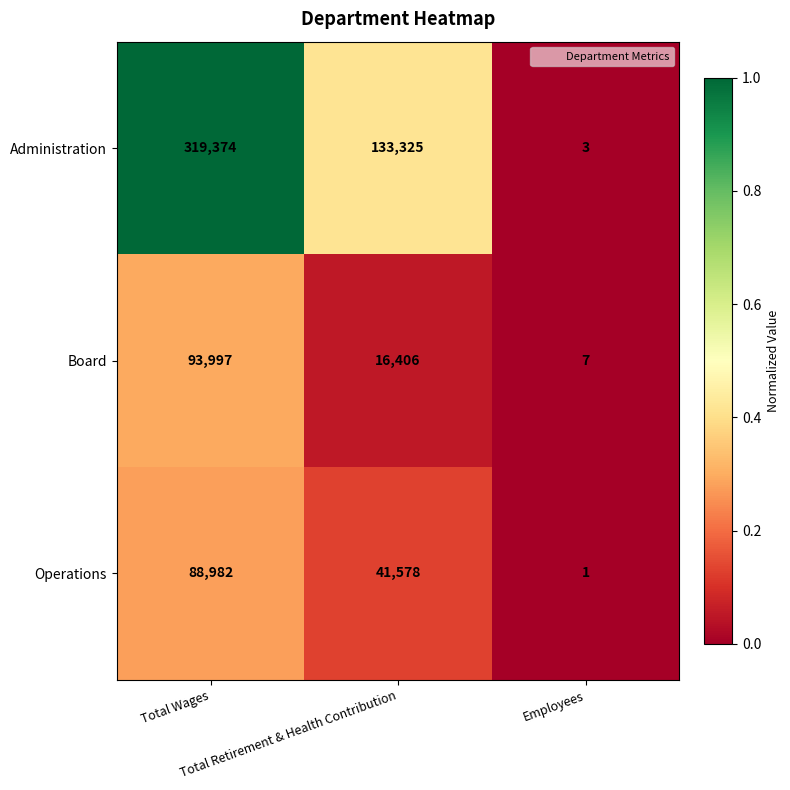

Count the Board values in the range 7 to 93997.

3